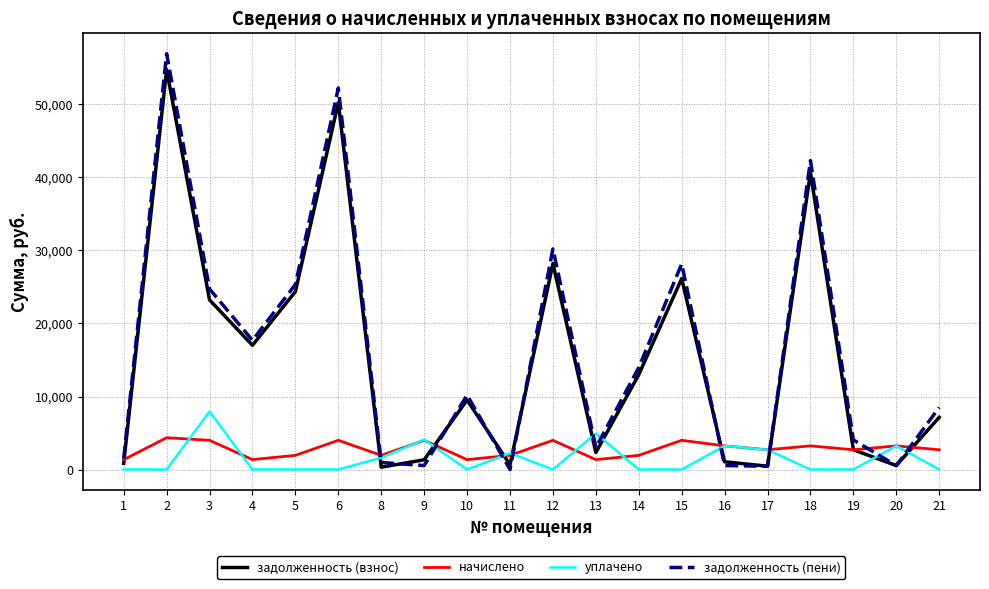

Does the chart have visible grid lines?

Yes